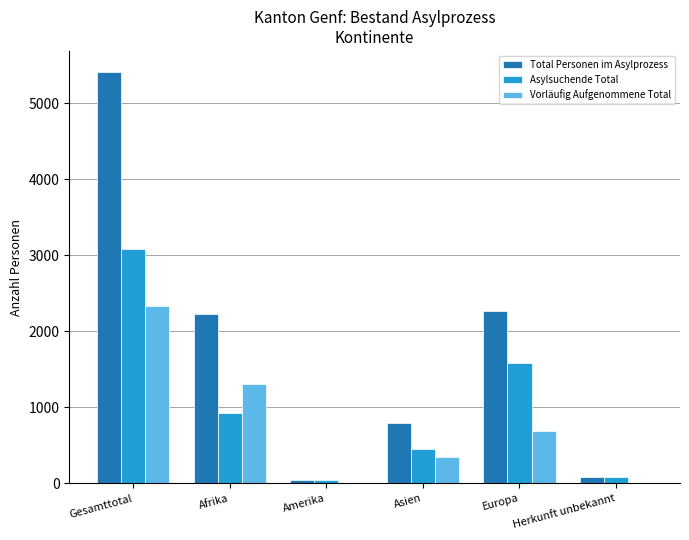

Are the bars horizontal?

No